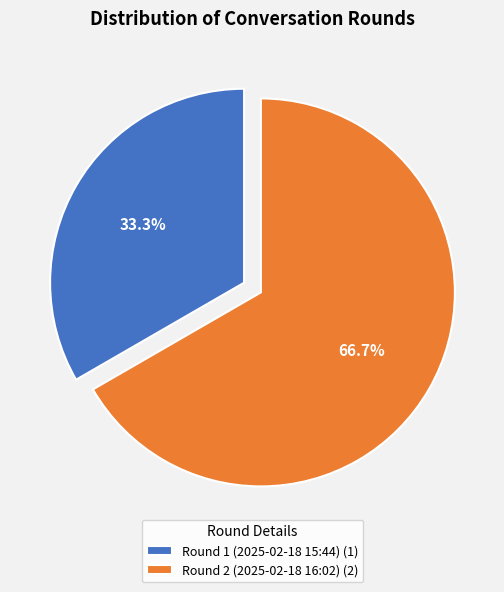

Is there any slice that represents more than half of the pie?

Yes